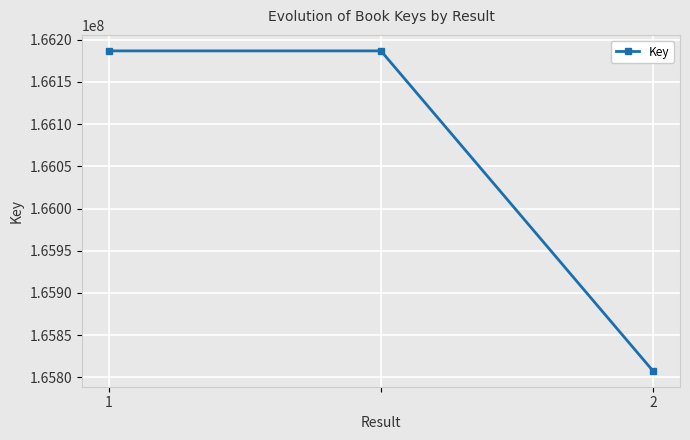

What is the greatest value displayed?

166186786